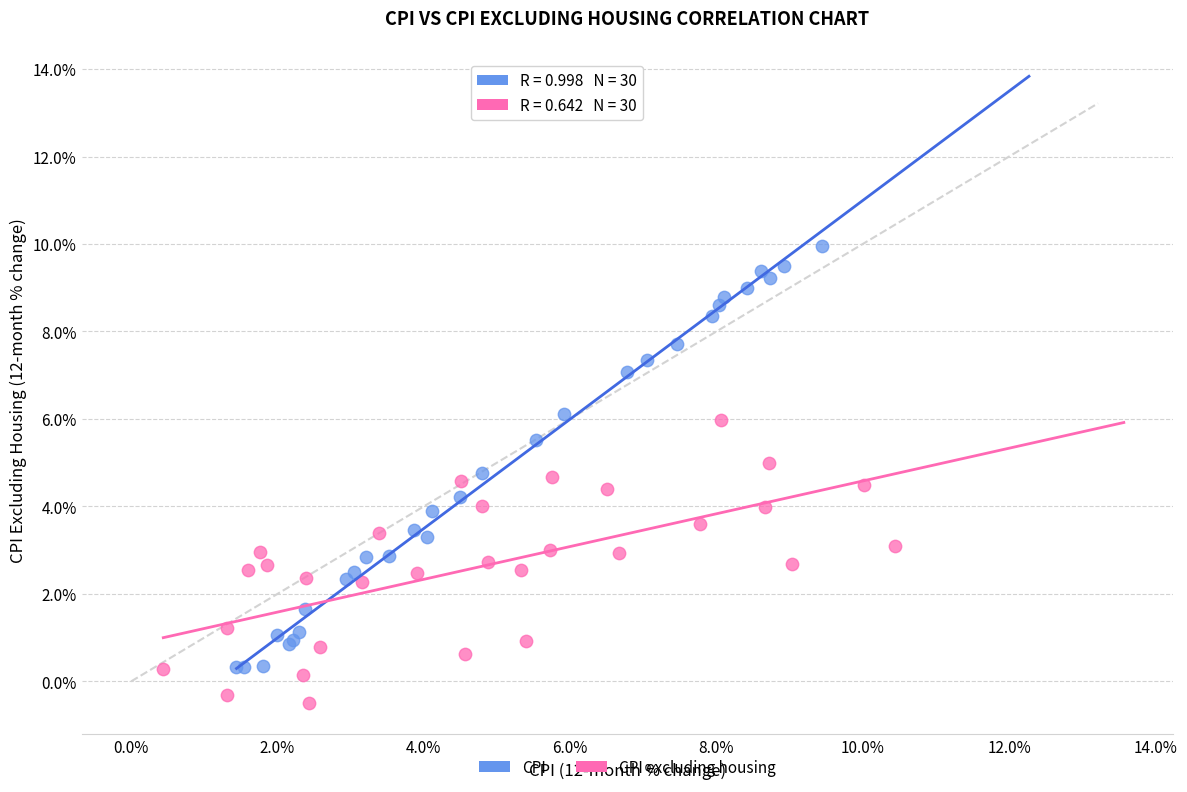

Which series has the widest spread of Y values?

CPI